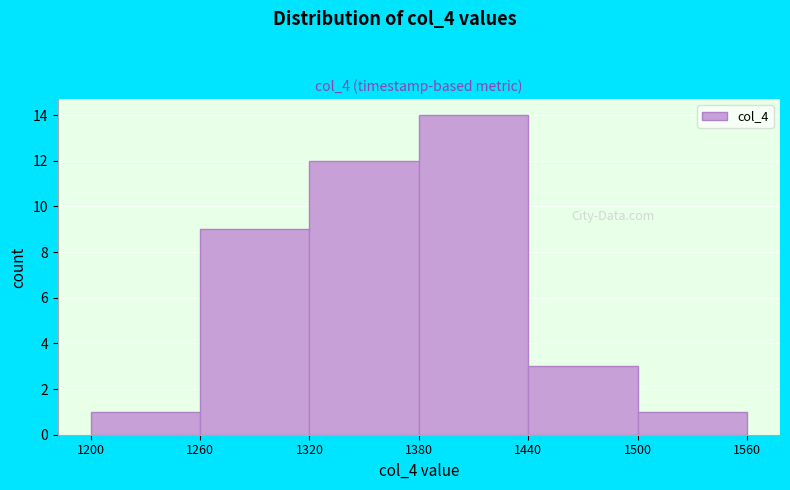

Over which range of the x-axis is the bar tallest?

1380 to 1440